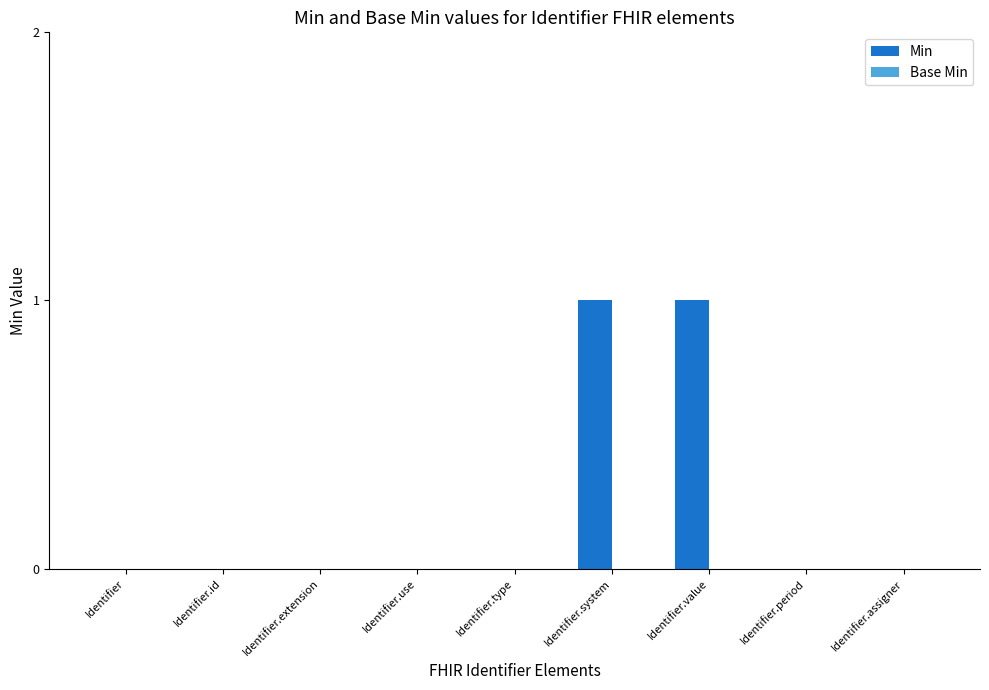

True or false: the data shows 1 at Identifier.id.

False